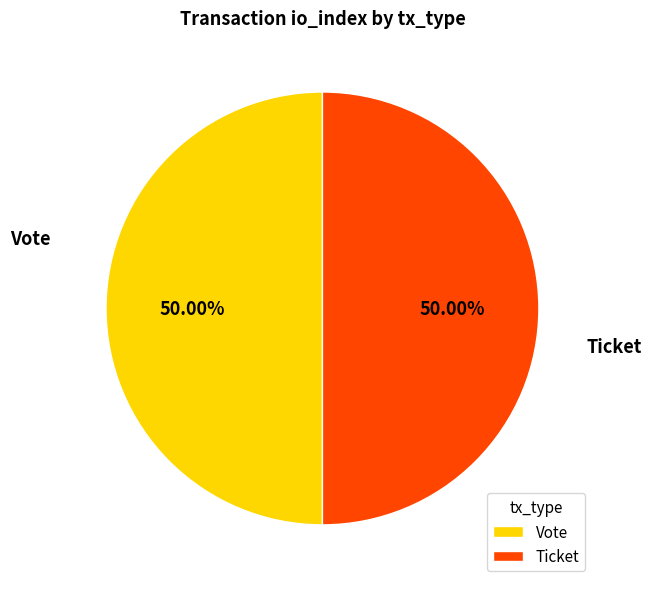

What is the ratio of the value at Ticket to the value at Vote?

1.0